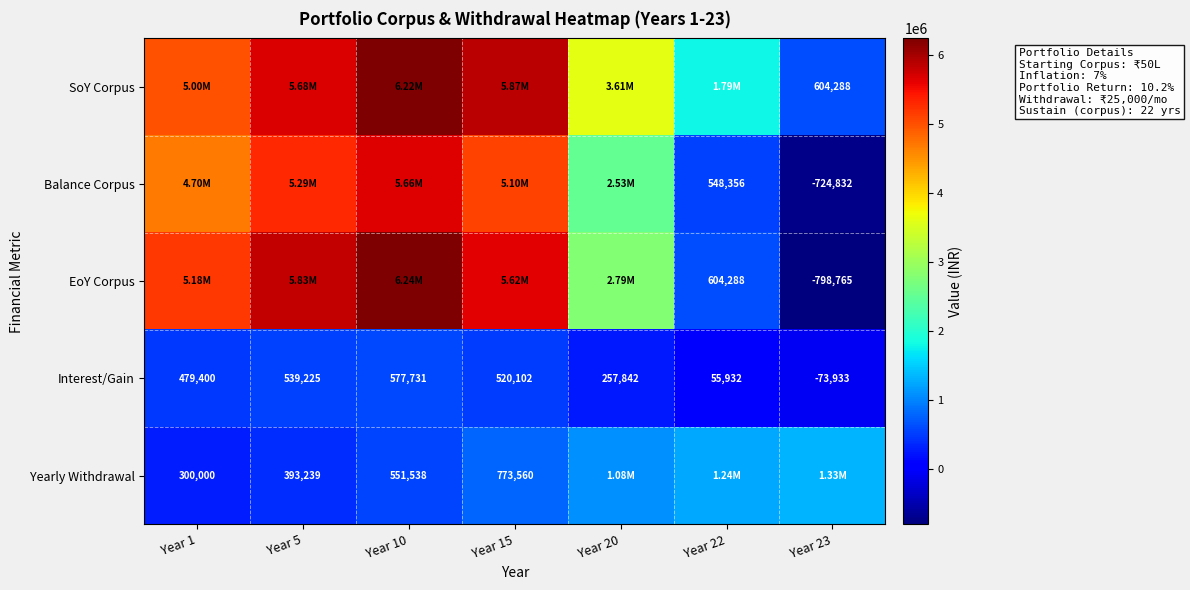

Is the value of Balance Corpus at Year 23 greater than the value of Interest/Gain at Year 20?

No